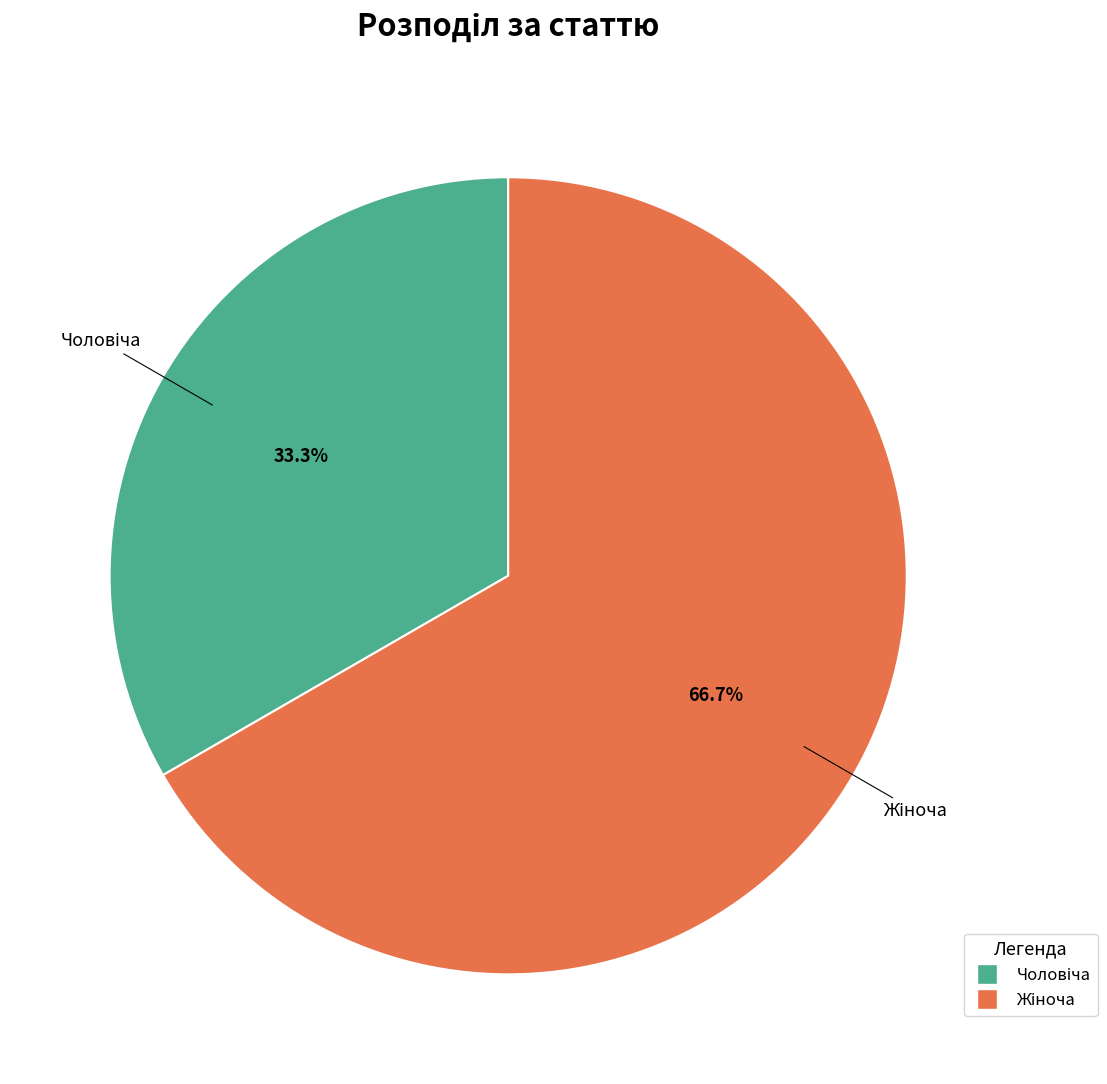

Is there a majority slice in this chart?

Yes